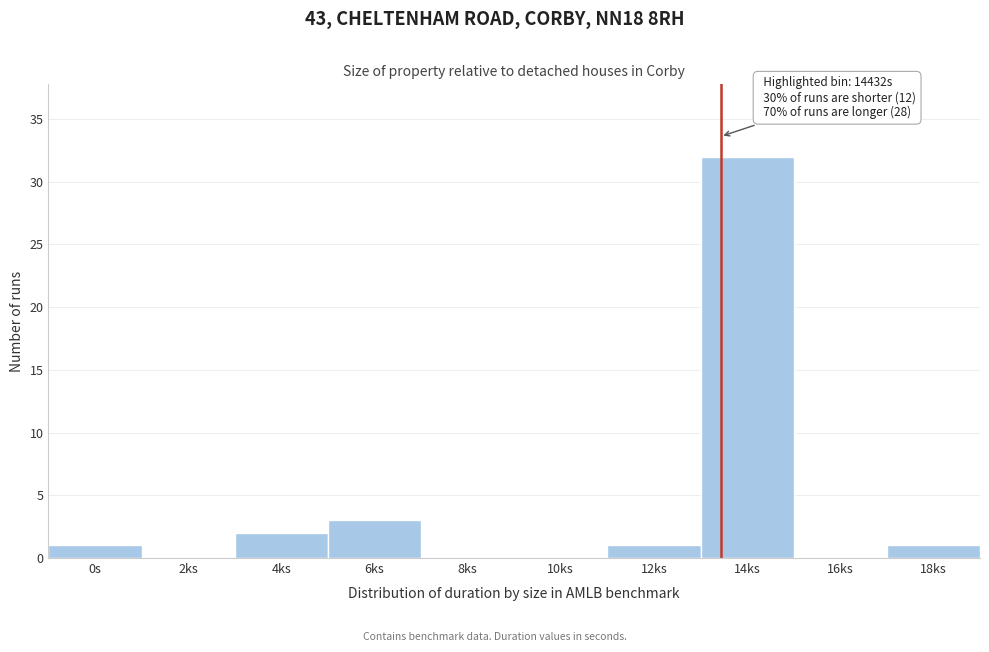

Reading right to left, extract all data points from this chart.

18ks=1	16ks=0	14ks=32	12ks=1	10ks=0	8ks=0	6ks=3	4ks=2	2ks=0	0s=1